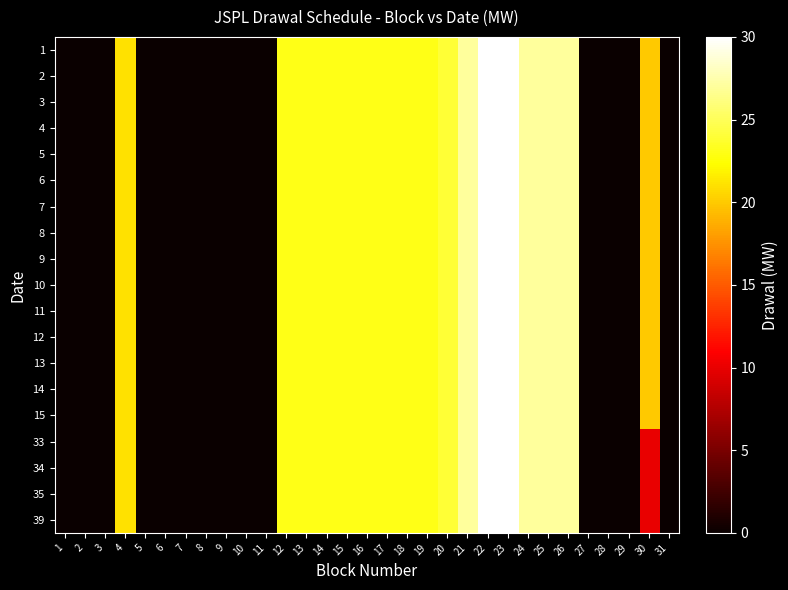

Reading left to right, extract all data points from this chart.

1: 1=0.0	2=0.0	3=0.0	4=21.0	5=0.0	6=0.0	7=0.0	8=0.0	9=0.0	10=0.0	11=0.0	12=23.0	13=23.0	14=23.0	15=23.0	16=23.0	17=23.0	18=23.0	19=23.0	20=24.0	21=27.0	22=30.0	23=30.0	24=27.0	25=27.0	26=27.0	27=0.0	28=0.0	29=0.0	30=20.0	31=0.0
2: 1=0.0	2=0.0	3=0.0	4=21.0	5=0.0	6=0.0	7=0.0	8=0.0	9=0.0	10=0.0	11=0.0	12=23.0	13=23.0	14=23.0	15=23.0	16=23.0	17=23.0	18=23.0	19=23.0	20=24.0	21=27.0	22=30.0	23=30.0	24=27.0	25=27.0	26=27.0	27=0.0	28=0.0	29=0.0	30=20.0	31=0.0
3: 1=0.0	2=0.0	3=0.0	4=21.0	5=0.0	6=0.0	7=0.0	8=0.0	9=0.0	10=0.0	11=0.0	12=23.0	13=23.0	14=23.0	15=23.0	16=23.0	17=23.0	18=23.0	19=23.0	20=24.0	21=27.0	22=30.0	23=30.0	24=27.0	25=27.0	26=27.0	27=0.0	28=0.0	29=0.0	30=20.0	31=0.0
4: 1=0.0	2=0.0	3=0.0	4=21.0	5=0.0	6=0.0	7=0.0	8=0.0	9=0.0	10=0.0	11=0.0	12=23.0	13=23.0	14=23.0	15=23.0	16=23.0	17=23.0	18=23.0	19=23.0	20=24.0	21=27.0	22=30.0	23=30.0	24=27.0	25=27.0	26=27.0	27=0.0	28=0.0	29=0.0	30=20.0	31=0.0
5: 1=0.0	2=0.0	3=0.0	4=21.0	5=0.0	6=0.0	7=0.0	8=0.0	9=0.0	10=0.0	11=0.0	12=23.0	13=23.0	14=23.0	15=23.0	16=23.0	17=23.0	18=23.0	19=23.0	20=24.0	21=27.0	22=30.0	23=30.0	24=27.0	25=27.0	26=27.0	27=0.0	28=0.0	29=0.0	30=20.0	31=0.0
6: 1=0.0	2=0.0	3=0.0	4=21.0	5=0.0	6=0.0	7=0.0	8=0.0	9=0.0	10=0.0	11=0.0	12=23.0	13=23.0	14=23.0	15=23.0	16=23.0	17=23.0	18=23.0	19=23.0	20=24.0	21=27.0	22=30.0	23=30.0	24=27.0	25=27.0	26=27.0	27=0.0	28=0.0	29=0.0	30=20.0	31=0.0
7: 1=0.0	2=0.0	3=0.0	4=21.0	5=0.0	6=0.0	7=0.0	8=0.0	9=0.0	10=0.0	11=0.0	12=23.0	13=23.0	14=23.0	15=23.0	16=23.0	17=23.0	18=23.0	19=23.0	20=24.0	21=27.0	22=30.0	23=30.0	24=27.0	25=27.0	26=27.0	27=0.0	28=0.0	29=0.0	30=20.0	31=0.0
8: 1=0.0	2=0.0	3=0.0	4=21.0	5=0.0	6=0.0	7=0.0	8=0.0	9=0.0	10=0.0	11=0.0	12=23.0	13=23.0	14=23.0	15=23.0	16=23.0	17=23.0	18=23.0	19=23.0	20=24.0	21=27.0	22=30.0	23=30.0	24=27.0	25=27.0	26=27.0	27=0.0	28=0.0	29=0.0	30=20.0	31=0.0
9: 1=0.0	2=0.0	3=0.0	4=21.0	5=0.0	6=0.0	7=0.0	8=0.0	9=0.0	10=0.0	11=0.0	12=23.0	13=23.0	14=23.0	15=23.0	16=23.0	17=23.0	18=23.0	19=23.0	20=24.0	21=27.0	22=30.0	23=30.0	24=27.0	25=27.0	26=27.0	27=0.0	28=0.0	29=0.0	30=20.0	31=0.0
10: 1=0.0	2=0.0	3=0.0	4=21.0	5=0.0	6=0.0	7=0.0	8=0.0	9=0.0	10=0.0	11=0.0	12=23.0	13=23.0	14=23.0	15=23.0	16=23.0	17=23.0	18=23.0	19=23.0	20=24.0	21=27.0	22=30.0	23=30.0	24=27.0	25=27.0	26=27.0	27=0.0	28=0.0	29=0.0	30=20.0	31=0.0
11: 1=0.0	2=0.0	3=0.0	4=21.0	5=0.0	6=0.0	7=0.0	8=0.0	9=0.0	10=0.0	11=0.0	12=23.0	13=23.0	14=23.0	15=23.0	16=23.0	17=23.0	18=23.0	19=23.0	20=24.0	21=27.0	22=30.0	23=30.0	24=27.0	25=27.0	26=27.0	27=0.0	28=0.0	29=0.0	30=20.0	31=0.0
12: 1=0.0	2=0.0	3=0.0	4=21.0	5=0.0	6=0.0	7=0.0	8=0.0	9=0.0	10=0.0	11=0.0	12=23.0	13=23.0	14=23.0	15=23.0	16=23.0	17=23.0	18=23.0	19=23.0	20=24.0	21=27.0	22=30.0	23=30.0	24=27.0	25=27.0	26=27.0	27=0.0	28=0.0	29=0.0	30=20.0	31=0.0
13: 1=0.0	2=0.0	3=0.0	4=21.0	5=0.0	6=0.0	7=0.0	8=0.0	9=0.0	10=0.0	11=0.0	12=23.0	13=23.0	14=23.0	15=23.0	16=23.0	17=23.0	18=23.0	19=23.0	20=24.0	21=27.0	22=30.0	23=30.0	24=27.0	25=27.0	26=27.0	27=0.0	28=0.0	29=0.0	30=20.0	31=0.0
14: 1=0.0	2=0.0	3=0.0	4=21.0	5=0.0	6=0.0	7=0.0	8=0.0	9=0.0	10=0.0	11=0.0	12=23.0	13=23.0	14=23.0	15=23.0	16=23.0	17=23.0	18=23.0	19=23.0	20=24.0	21=27.0	22=30.0	23=30.0	24=27.0	25=27.0	26=27.0	27=0.0	28=0.0	29=0.0	30=20.0	31=0.0
15: 1=0.0	2=0.0	3=0.0	4=21.0	5=0.0	6=0.0	7=0.0	8=0.0	9=0.0	10=0.0	11=0.0	12=23.0	13=23.0	14=23.0	15=23.0	16=23.0	17=23.0	18=23.0	19=23.0	20=24.0	21=27.0	22=30.0	23=30.0	24=27.0	25=27.0	26=27.0	27=0.0	28=0.0	29=0.0	30=20.0	31=0.0
33: 1=0.0	2=0.0	3=0.0	4=21.0	5=0.0	6=0.0	7=0.0	8=0.0	9=0.0	10=0.0	11=0.0	12=23.0	13=23.0	14=23.0	15=23.0	16=23.0	17=23.0	18=23.0	19=23.0	20=24.0	21=27.0	22=30.0	23=30.0	24=27.0	25=27.0	26=27.0	27=0.0	28=0.0	29=0.0	30=10.0	31=0.0
34: 1=0.0	2=0.0	3=0.0	4=21.0	5=0.0	6=0.0	7=0.0	8=0.0	9=0.0	10=0.0	11=0.0	12=23.0	13=23.0	14=23.0	15=23.0	16=23.0	17=23.0	18=23.0	19=23.0	20=24.0	21=27.0	22=30.0	23=30.0	24=27.0	25=27.0	26=27.0	27=0.0	28=0.0	29=0.0	30=10.0	31=0.0
35: 1=0.0	2=0.0	3=0.0	4=21.0	5=0.0	6=0.0	7=0.0	8=0.0	9=0.0	10=0.0	11=0.0	12=23.0	13=23.0	14=23.0	15=23.0	16=23.0	17=23.0	18=23.0	19=23.0	20=24.0	21=27.0	22=30.0	23=30.0	24=27.0	25=27.0	26=27.0	27=0.0	28=0.0	29=0.0	30=10.0	31=0.0
39: 1=0.0	2=0.0	3=0.0	4=21.0	5=0.0	6=0.0	7=0.0	8=0.0	9=0.0	10=0.0	11=0.0	12=23.0	13=23.0	14=23.0	15=23.0	16=23.0	17=23.0	18=23.0	19=23.0	20=24.0	21=27.0	22=30.0	23=30.0	24=27.0	25=27.0	26=27.0	27=0.0	28=0.0	29=0.0	30=10.0	31=0.0